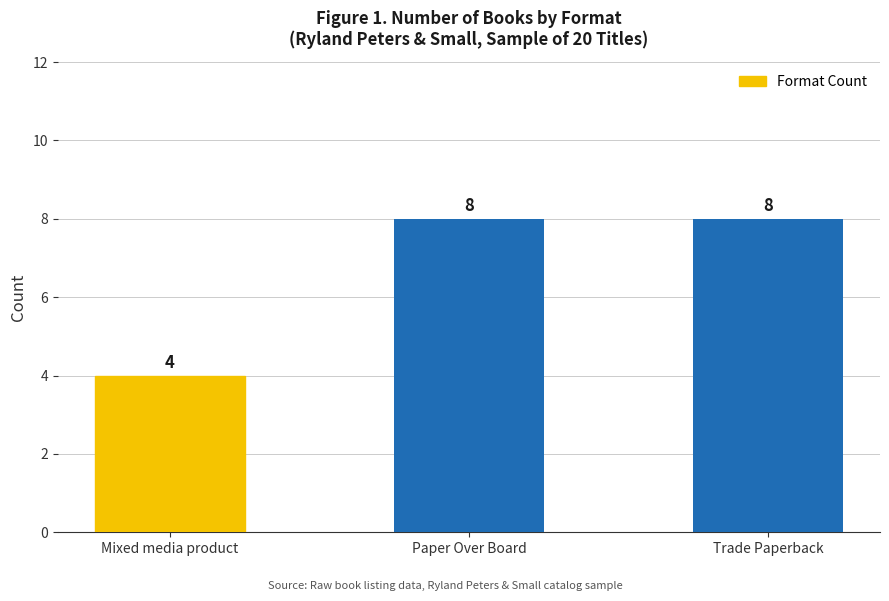

True or false: the data shows 8 at Trade Paperback.

True